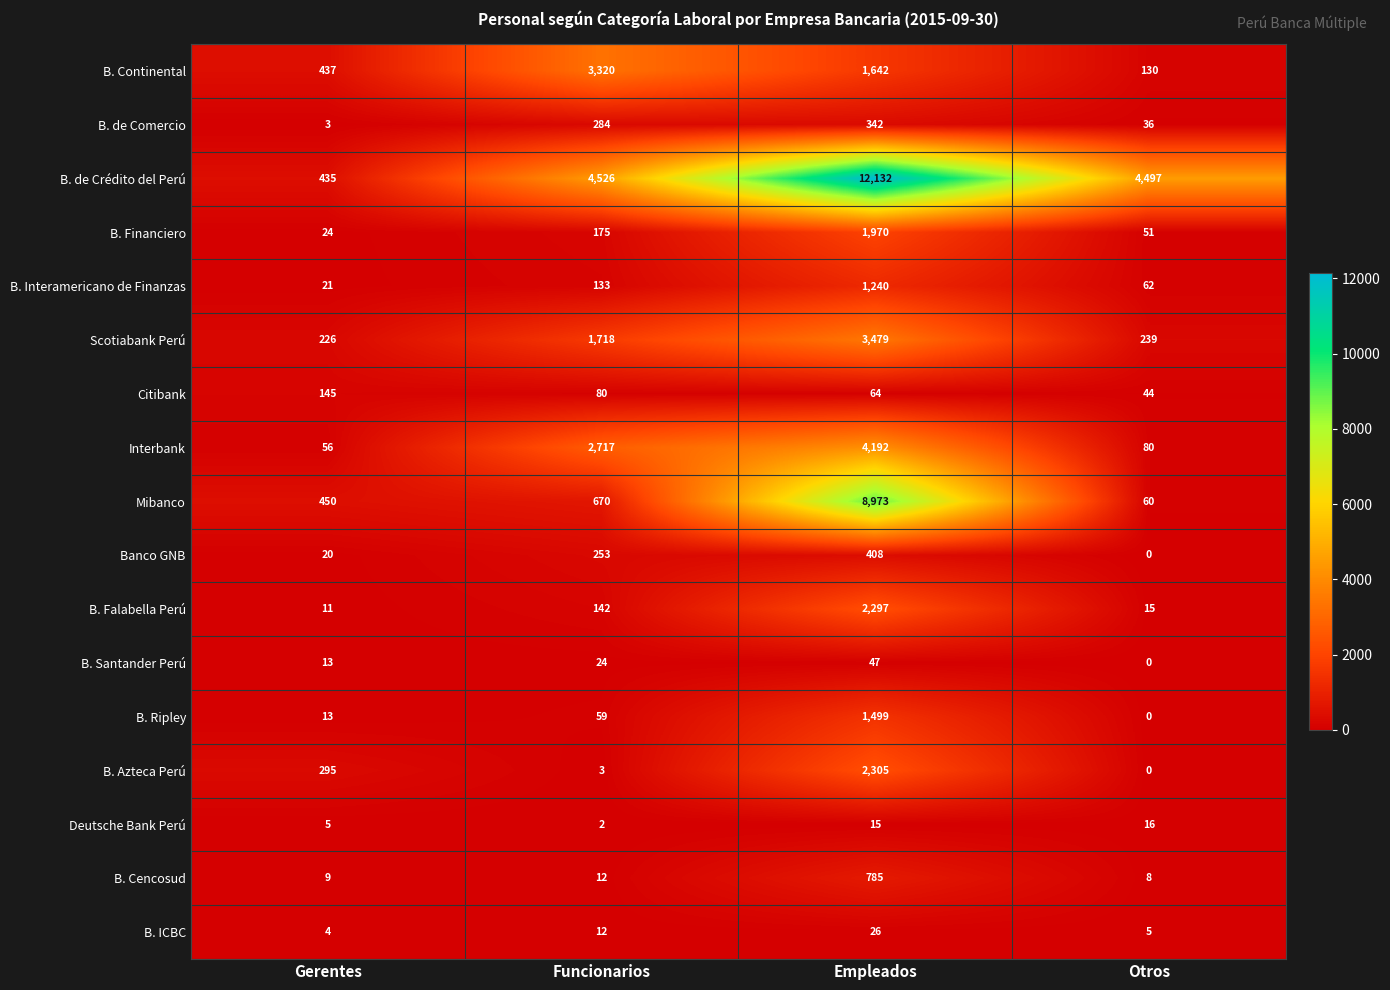

The B. de Crédito del Perú series shows 4497 at Otros. True or false?

True